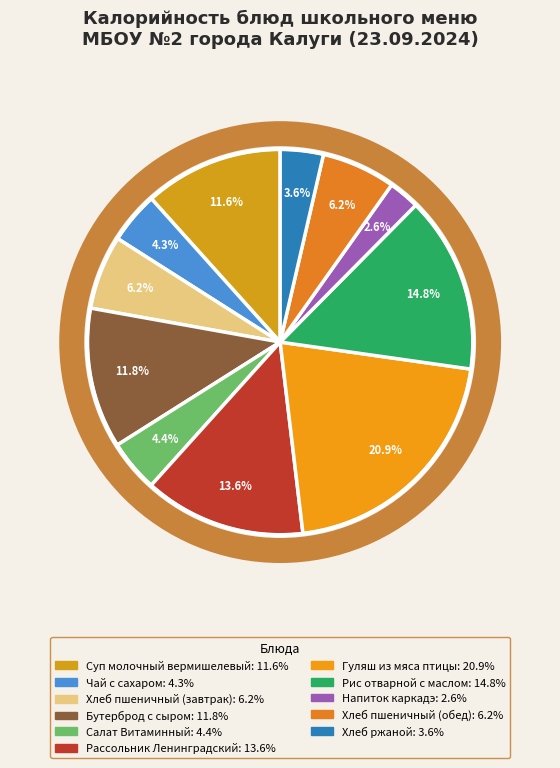

What portion of the pie excludes Бутерброд с сыром?

88.2%